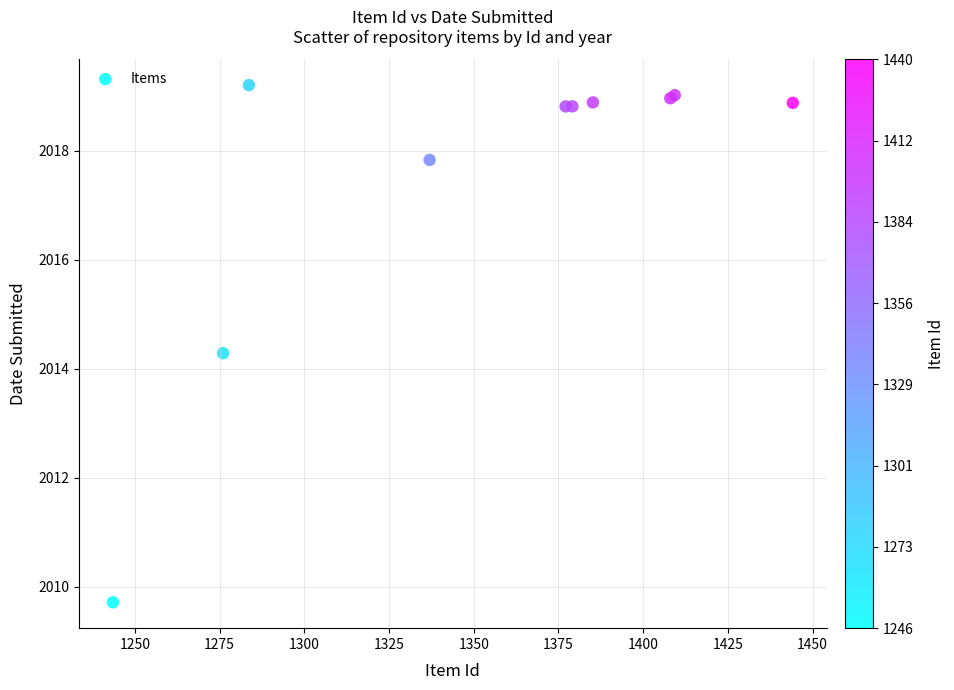

What Y value in the scatter plot is closest to 2014?

2014.3